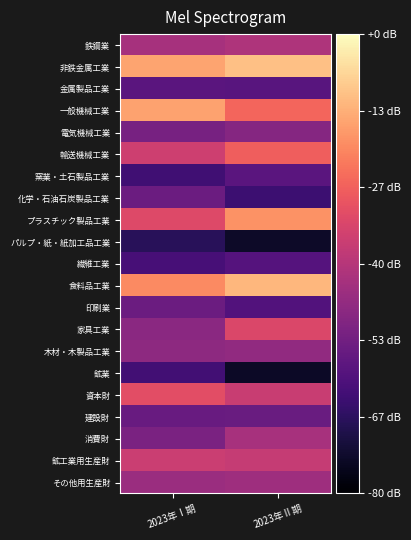

Count the number of categories in the chart.

2